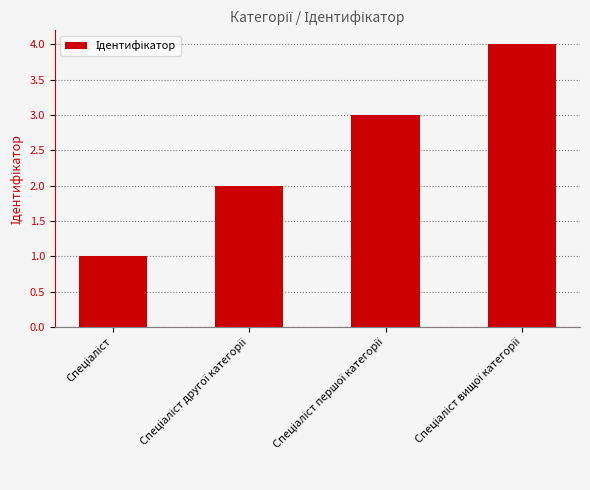

What is the difference between the maximum and minimum values?

3